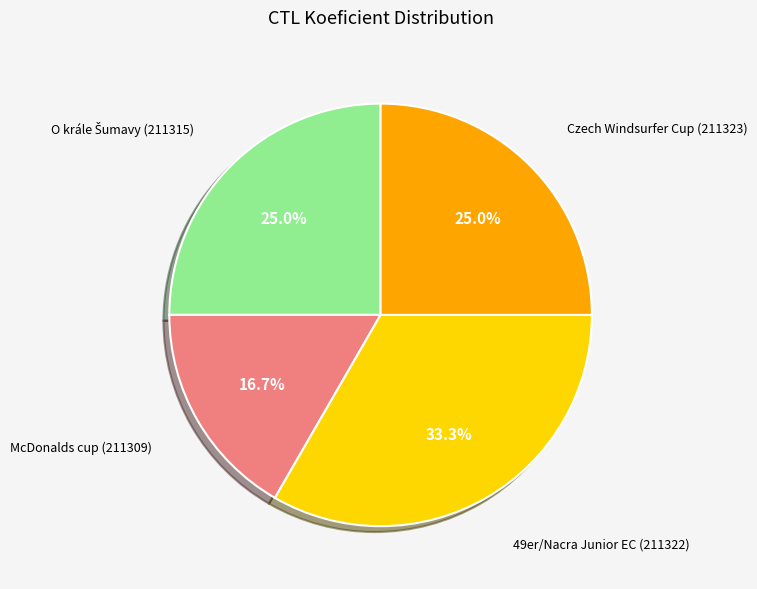

Is there any slice that represents more than half of the pie?

No